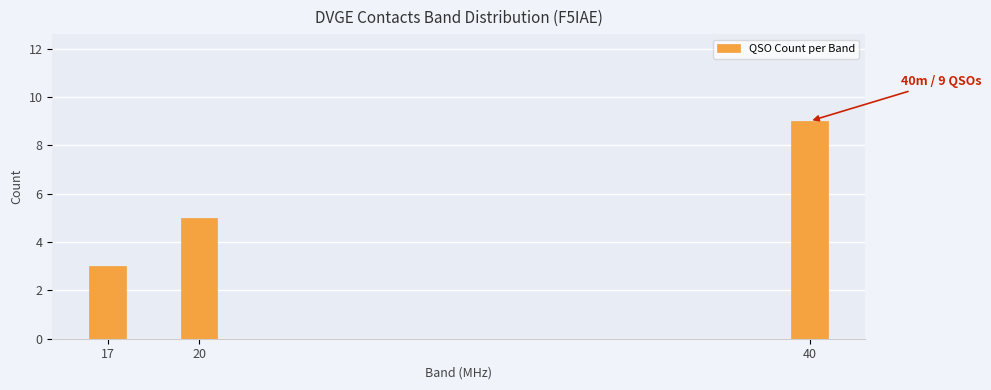

Reading left to right, extract all data points from this chart.

3	5	9